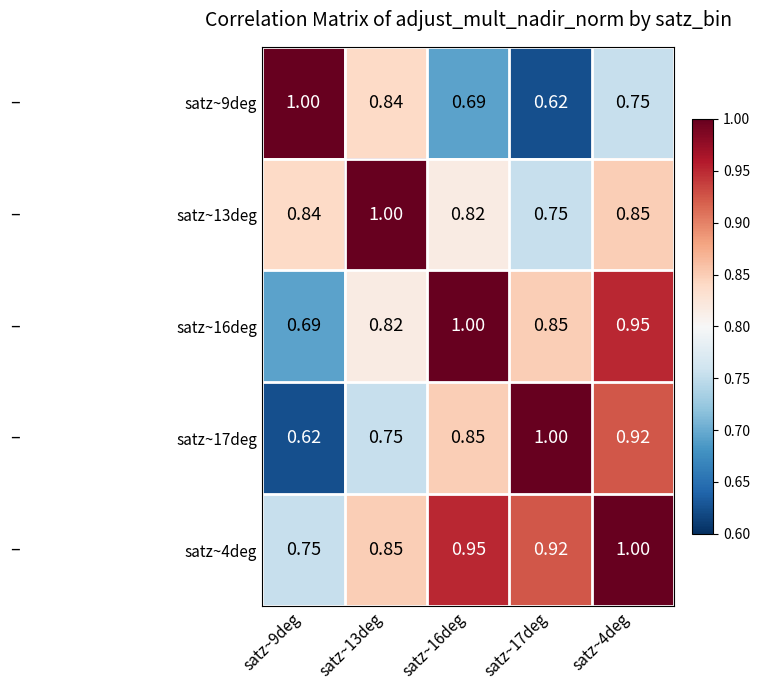

Is the value of satz~9deg at satz~16deg greater than the value of satz~4deg at satz~4deg?

No